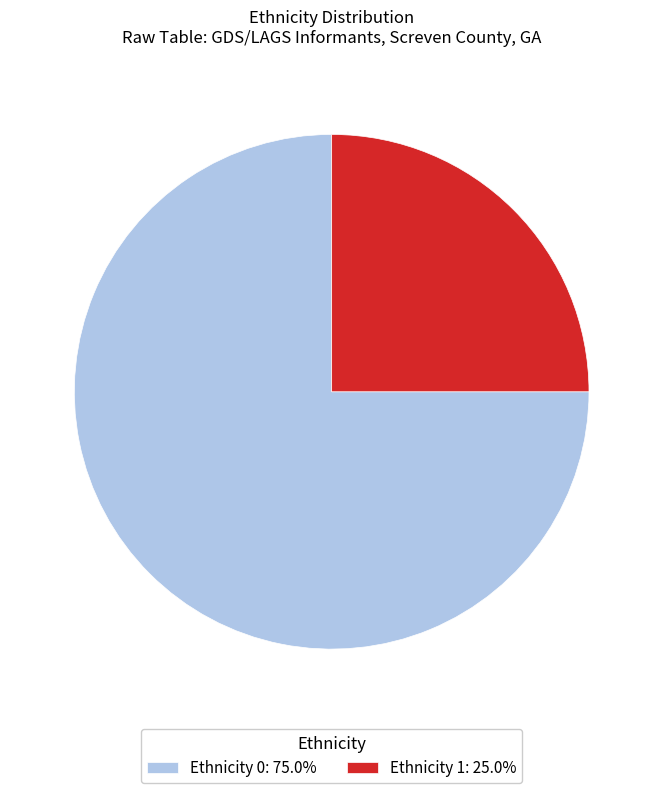

Count the number of slices in the pie.

2